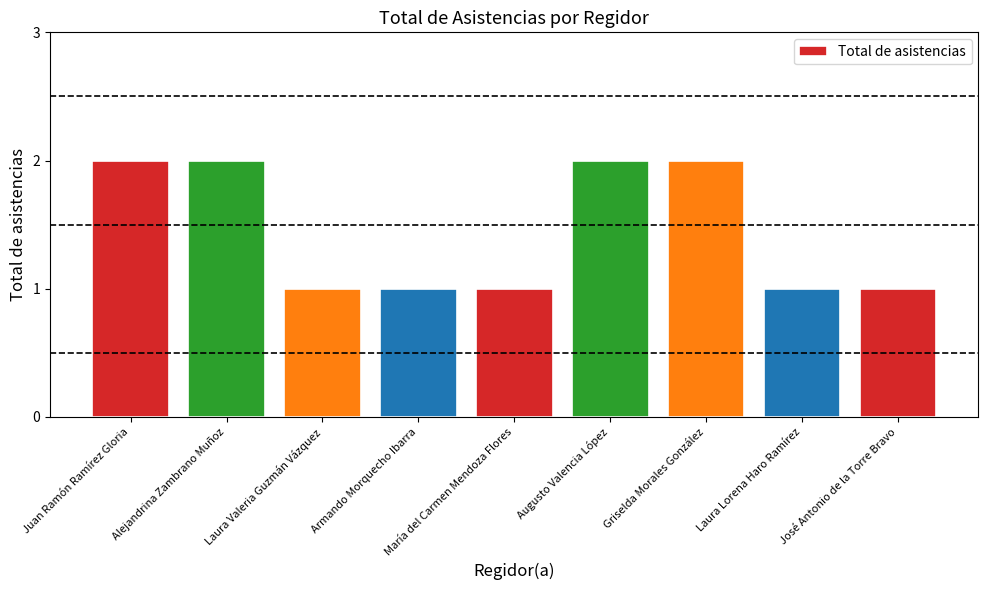

How many bars are there in total?

9